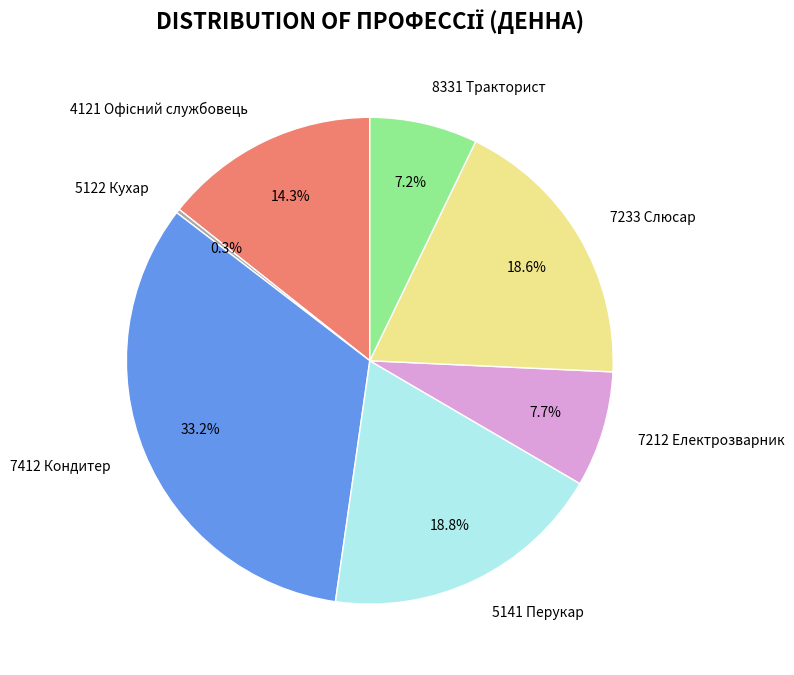

Combined, what portion of the pie is 8331 Тракторист and 5141 Перукар?

26.0%